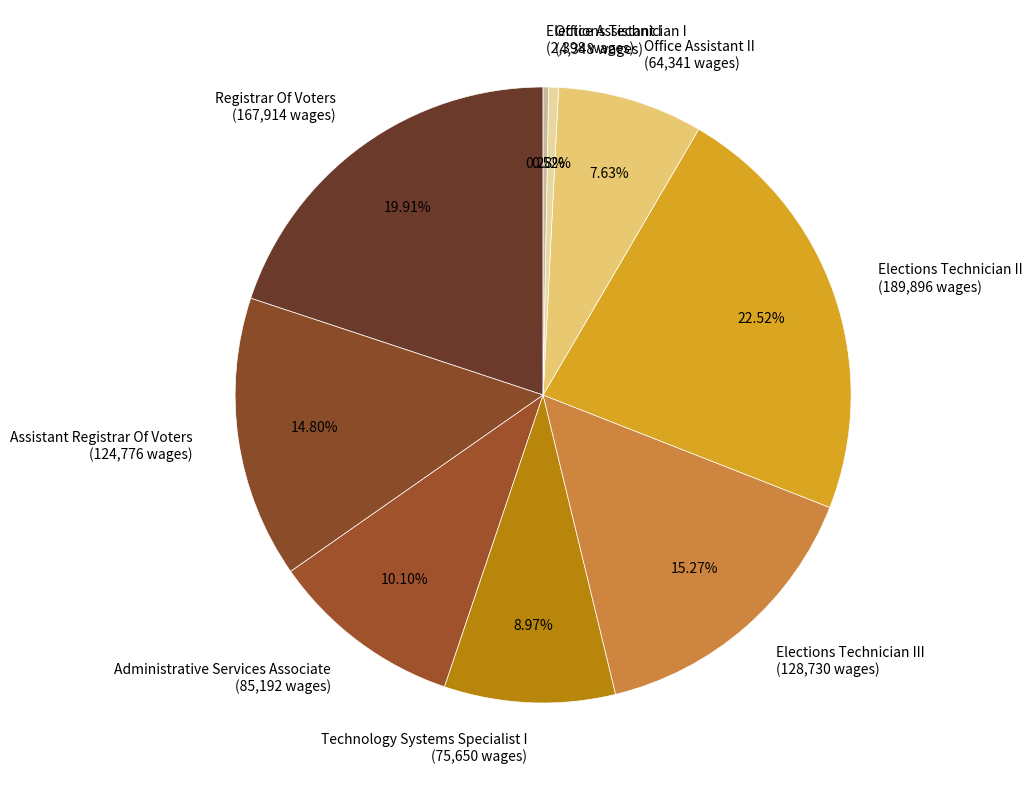

Is the sum of Administrative Services Associate (85,192 wages) and Office Assistant I (4,348 wages) greater than half?

No